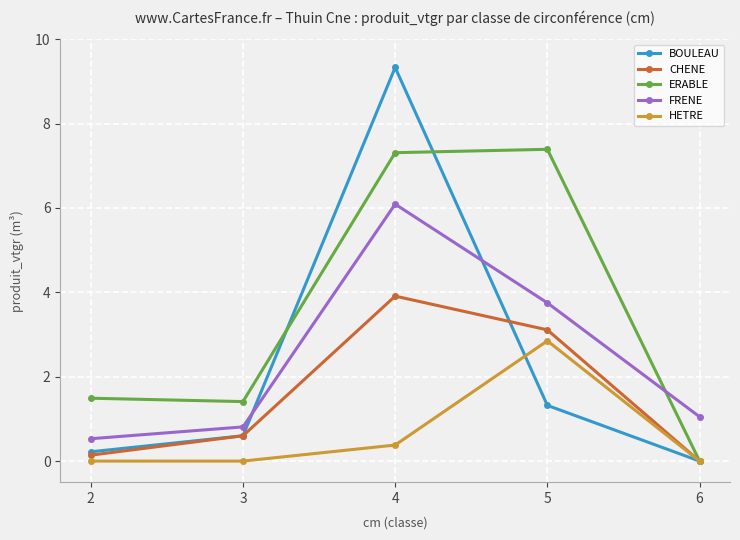

Reading left to right, extract all data points from this chart.

BOULEAU: 0.2	0.6	9.3	1.3	0.0
CHENE: 0.1	0.6	3.9	3.1	0.0
ERABLE: 1.5	1.4	7.3	7.4	0.0
FRENE: 0.5	0.8	6.1	3.8	1.1
HETRE: 0.0	0.0	0.4	2.9	0.0